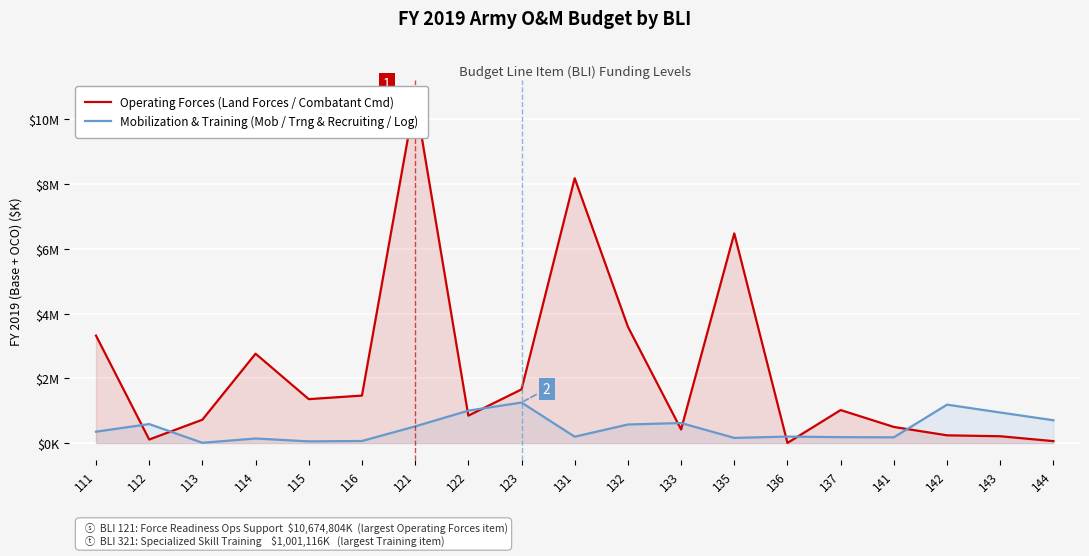

What is the average value of the Operating Forces (Land Forces / Combatant Cmd) series?

2295498